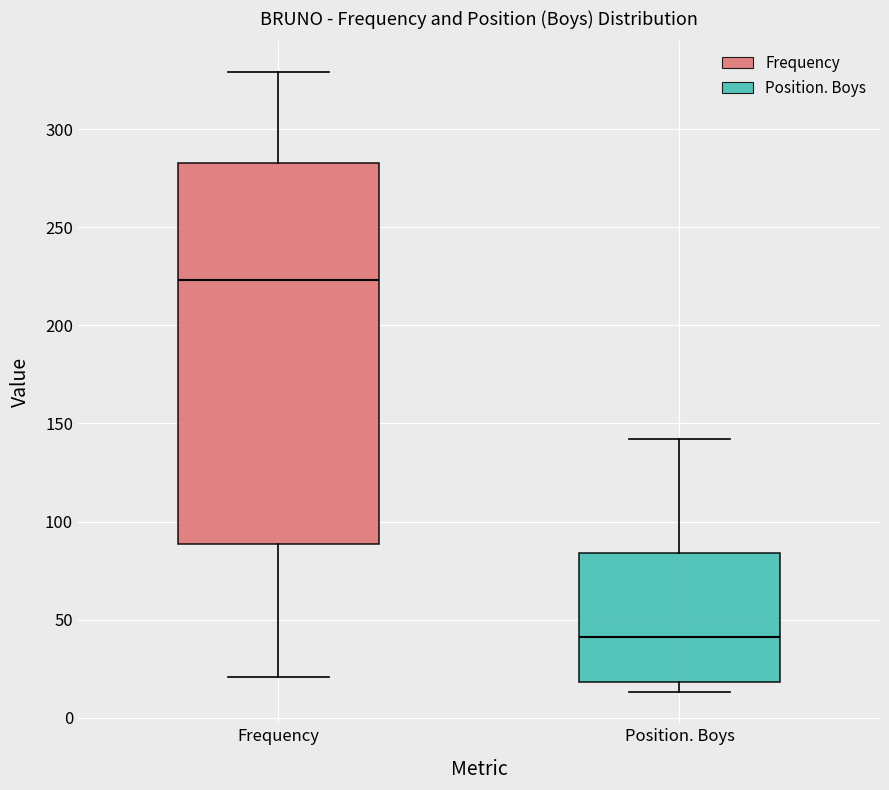

Comparing the boxes themselves (not the whiskers), which one is the tallest?

Frequency